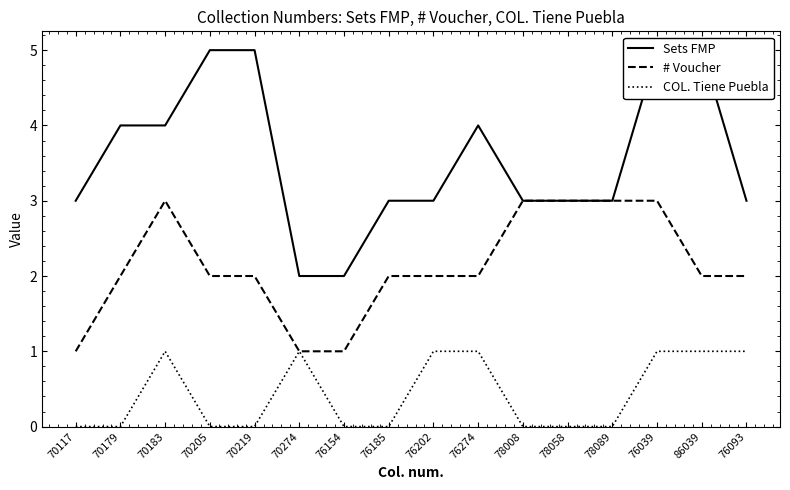

True or false: COL. Tiene Puebla has more than 0 interior local peaks.

True